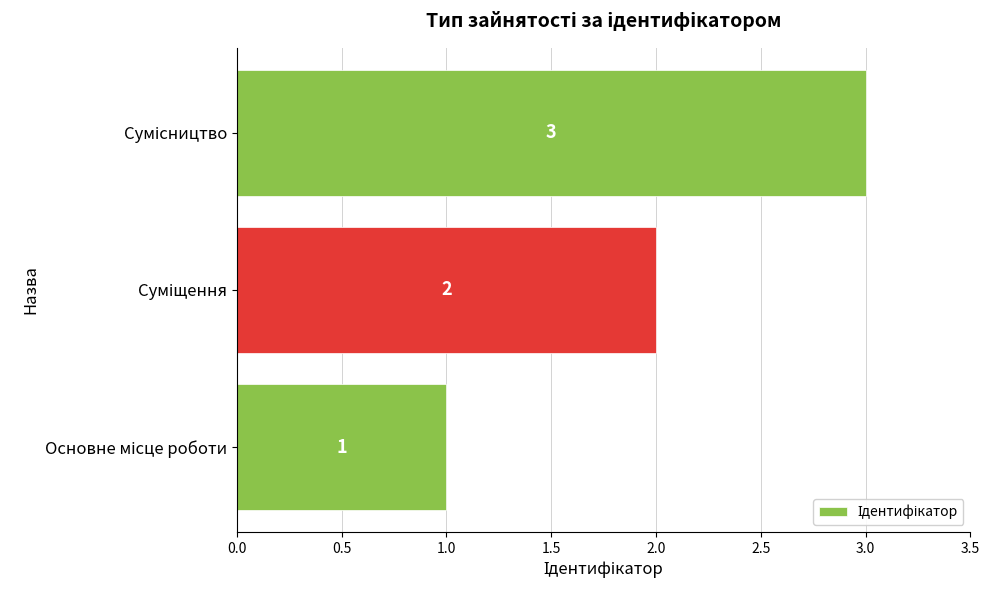

How many values are between 1 and 3?

3